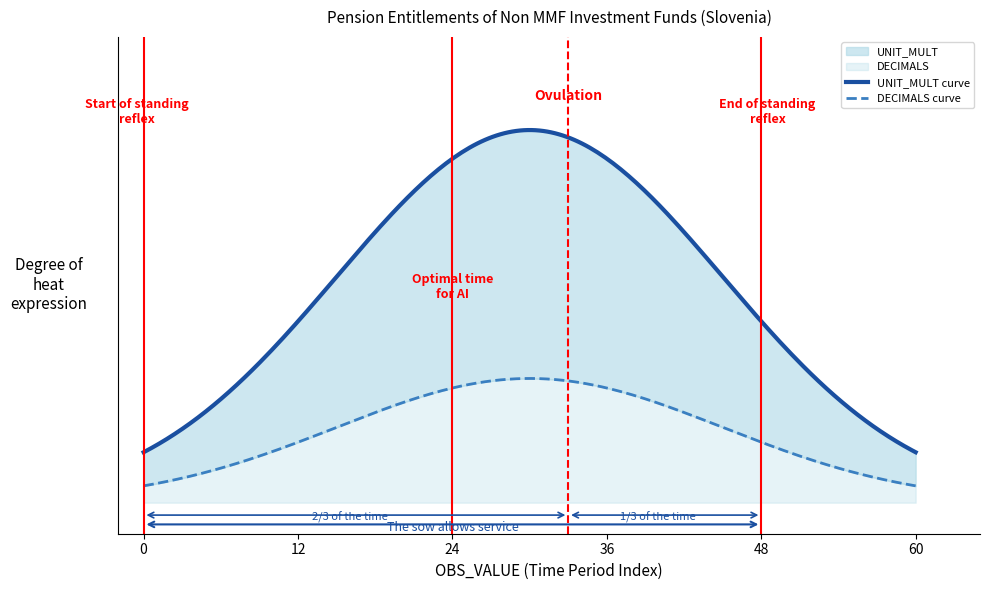

True or false: UNIT_MULT and DECIMALS cross at least once.

False